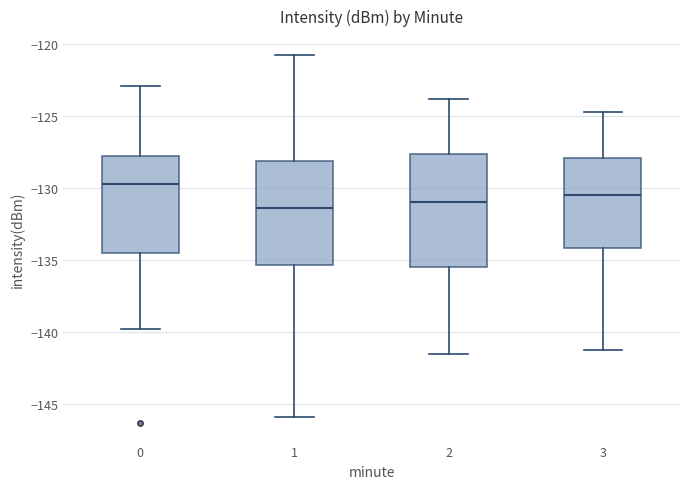

Reading left to right, transcribe this box plot: for each box, give where its median line is, the range the box spans, and where its two whiskers end, as read against the y-axis. The values are not printed on the chart, so give them approximately, as read against the axis.

0: median -129.5, box -134.5 to -127.5, whiskers -140.0 to -123.0
1: median -131.5, box -135.5 to -128.0, whiskers -146.0 to -120.5
2: median -131.0, box -135.5 to -127.5, whiskers -141.5 to -124.0
3: median -130.5, box -134.0 to -128.0, whiskers -141.0 to -124.5